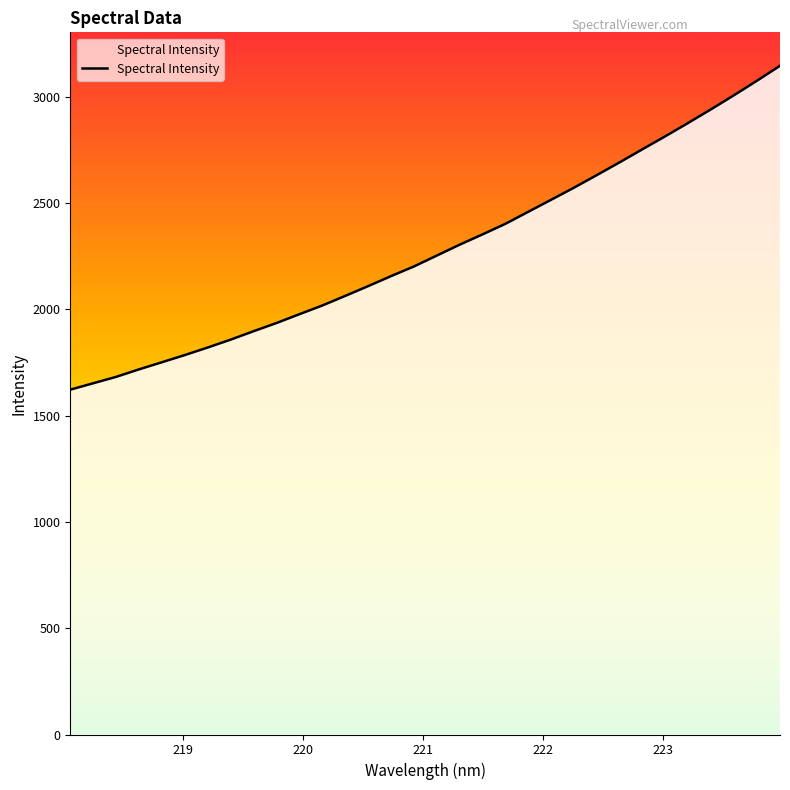

What is the minimum value shown in the chart?

1622.2